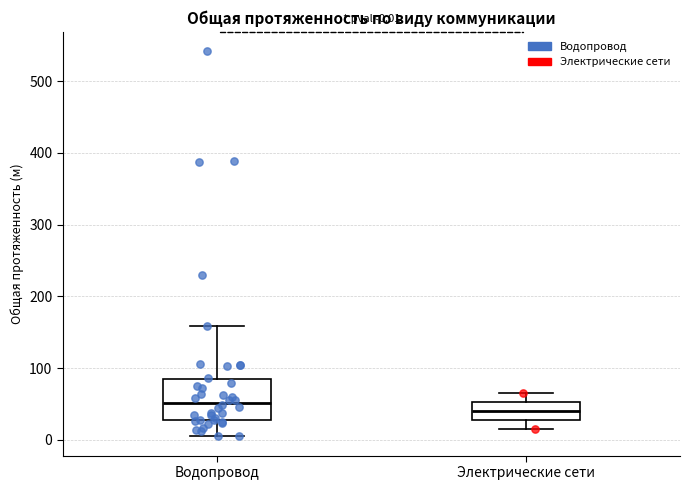

Which box is the tallest, from its lower edge to its upper edge?

Водопровод